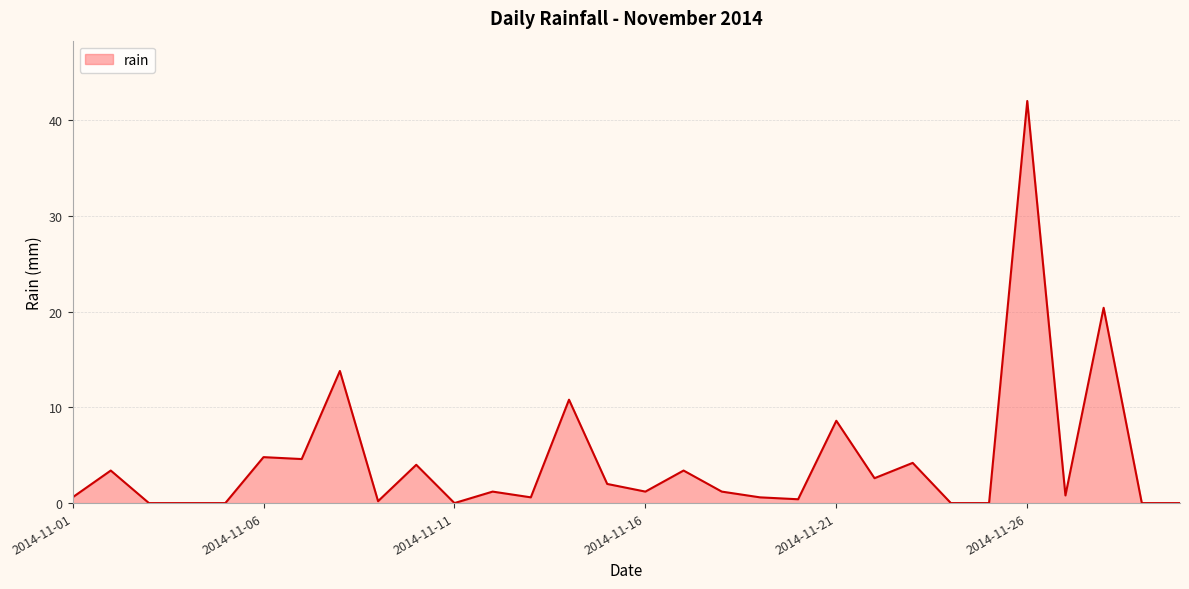

What is the difference between the maximum and minimum values?

42.0